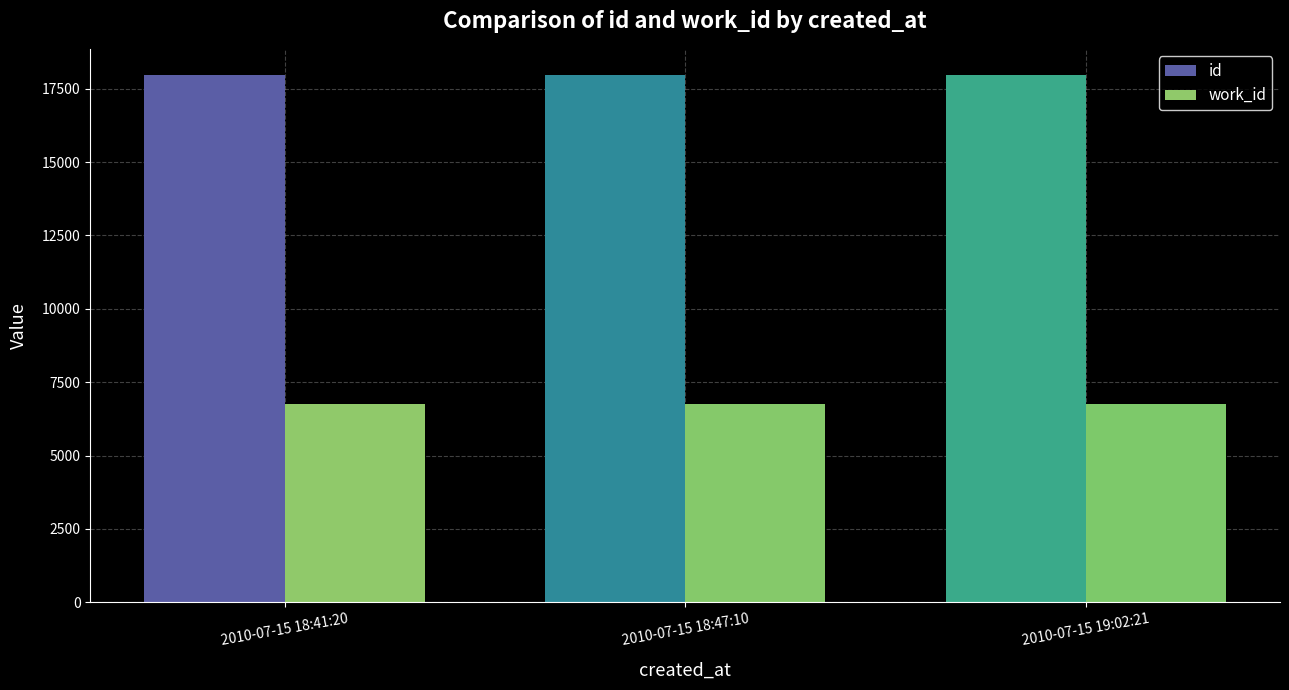

True or false: work_id has a value of 11479 at 2010-07-15 18:41:20.

False